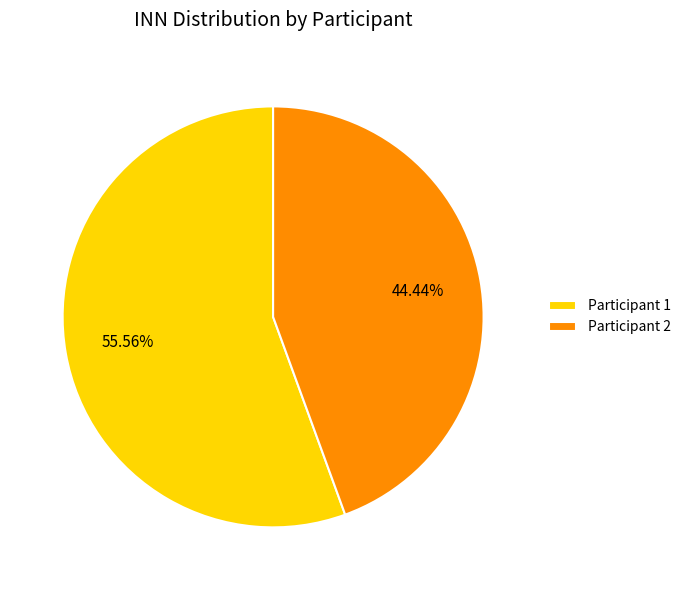

Is Participant 1 the majority of the pie?

Yes